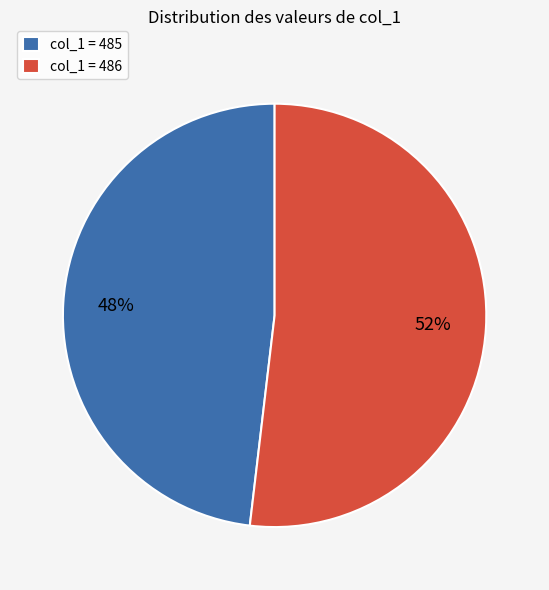

True or false: col_1 = 485 accounts for 34% of the total.

False